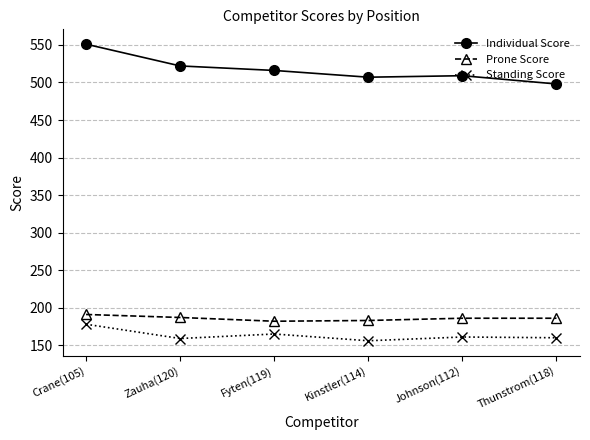

Which series has the widest spread of values?

Individual Score